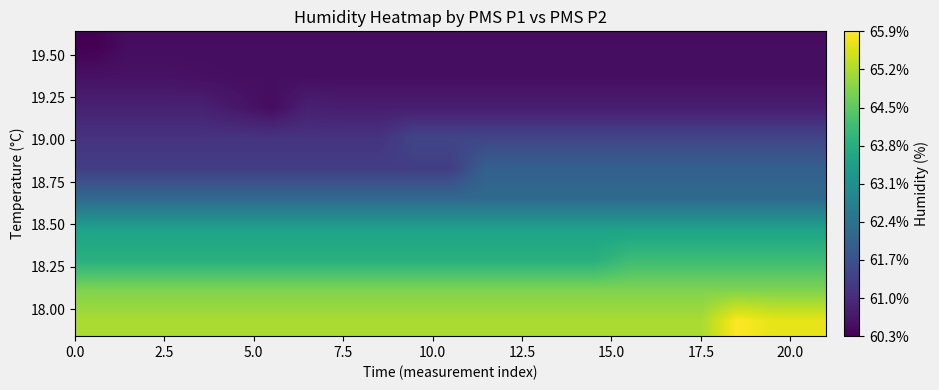

What is the maximum value shown in the chart?

65.9